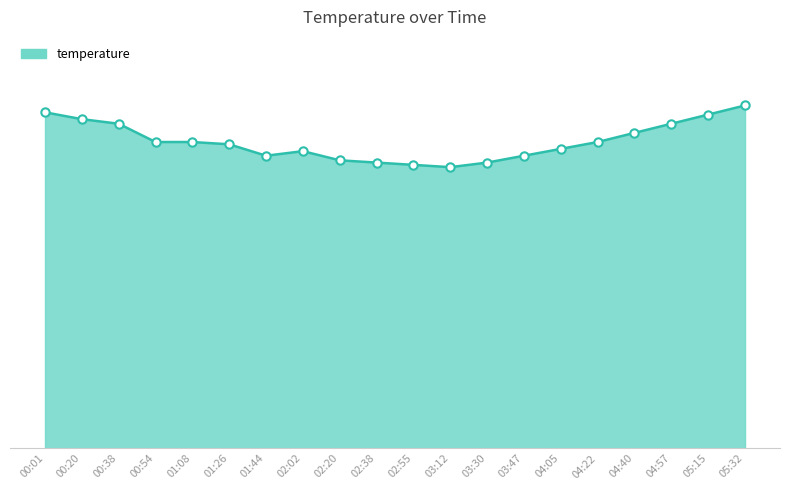

True or false: the data has more than 0 interior local peaks.

True